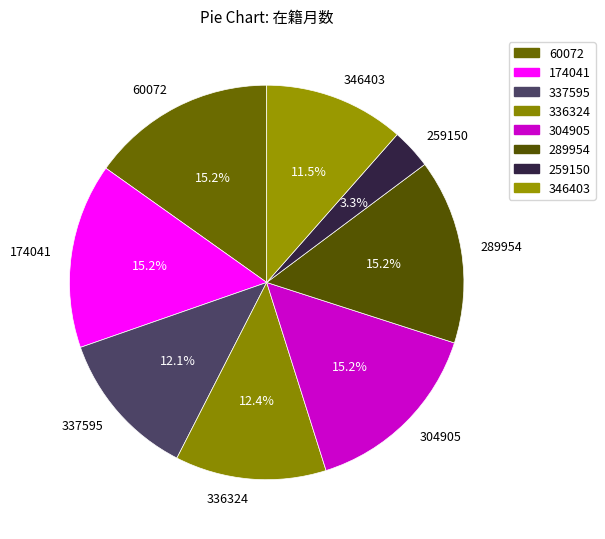

How many segments does this pie chart have?

8